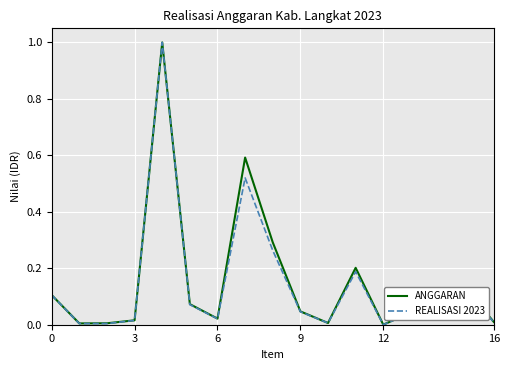

Which series has the widest spread of values?

REALISASI 2023